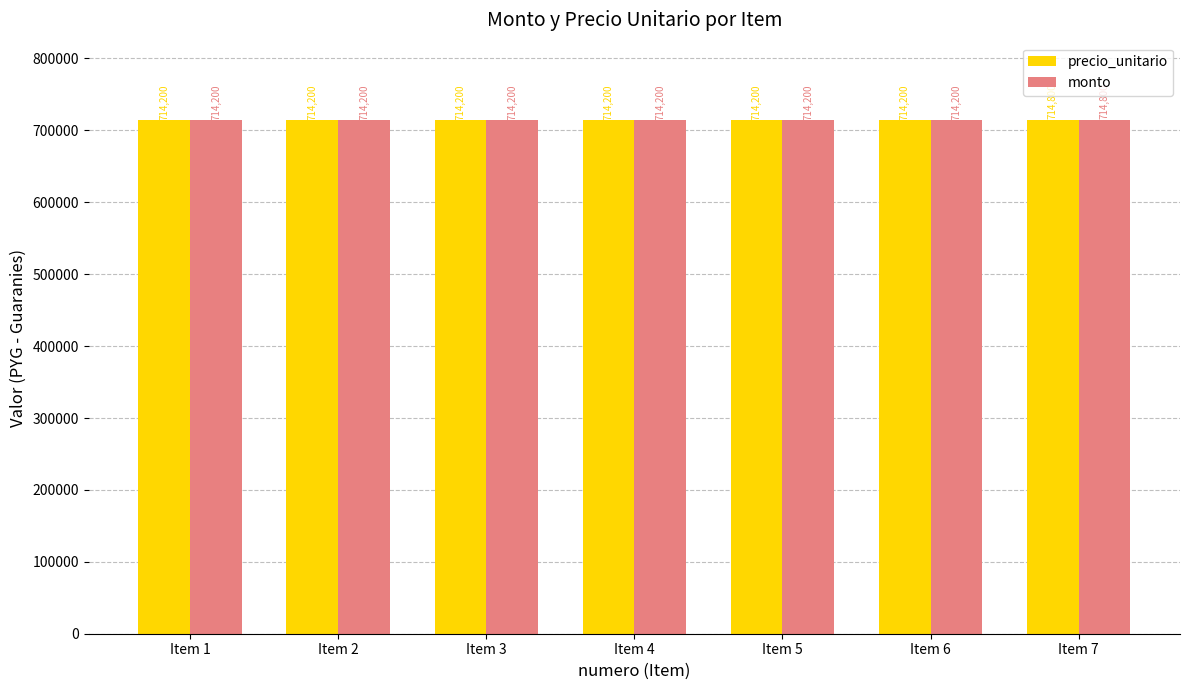

What is the difference between the monto values at Item 2 and Item 7?

600